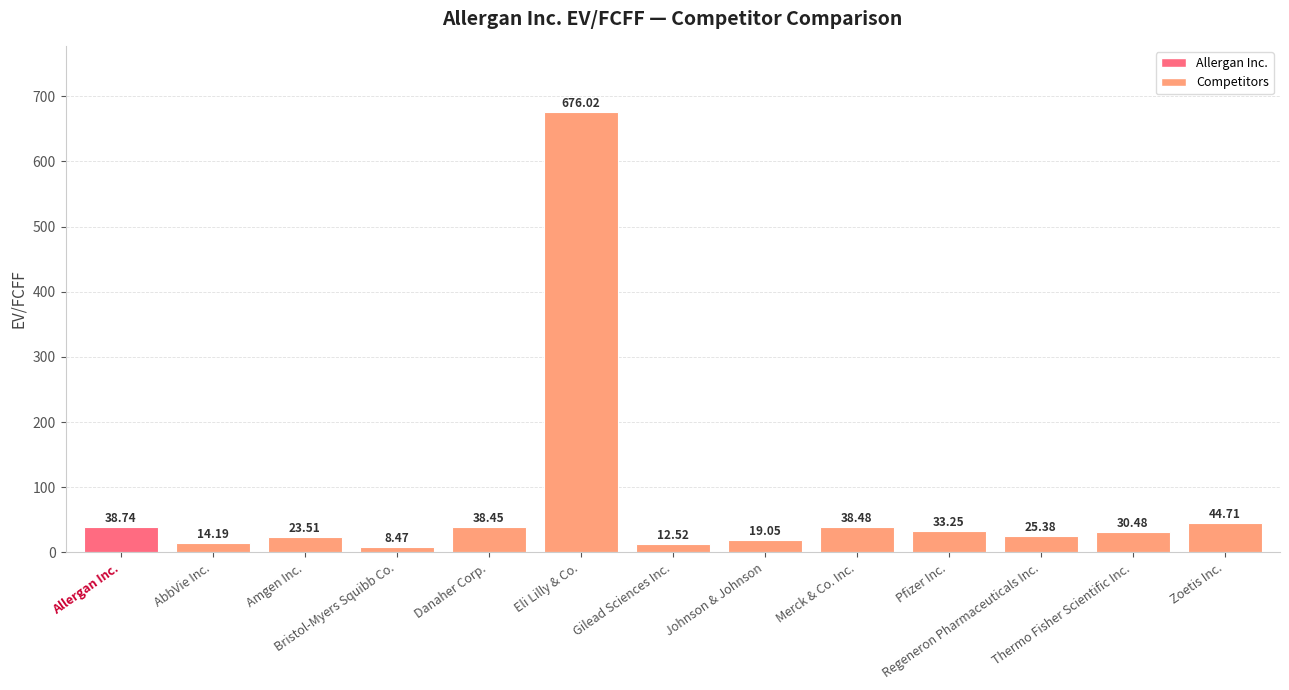

Which label corresponds to the largest value in the chart?

Eli Lilly & Co.